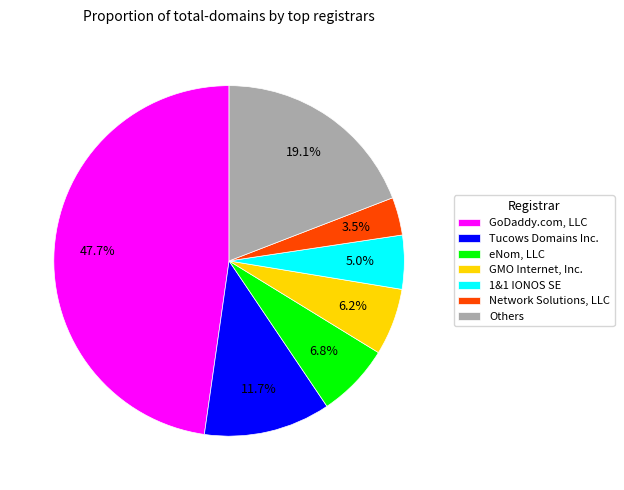

Does eNom, LLC account for over 50% of the chart?

No